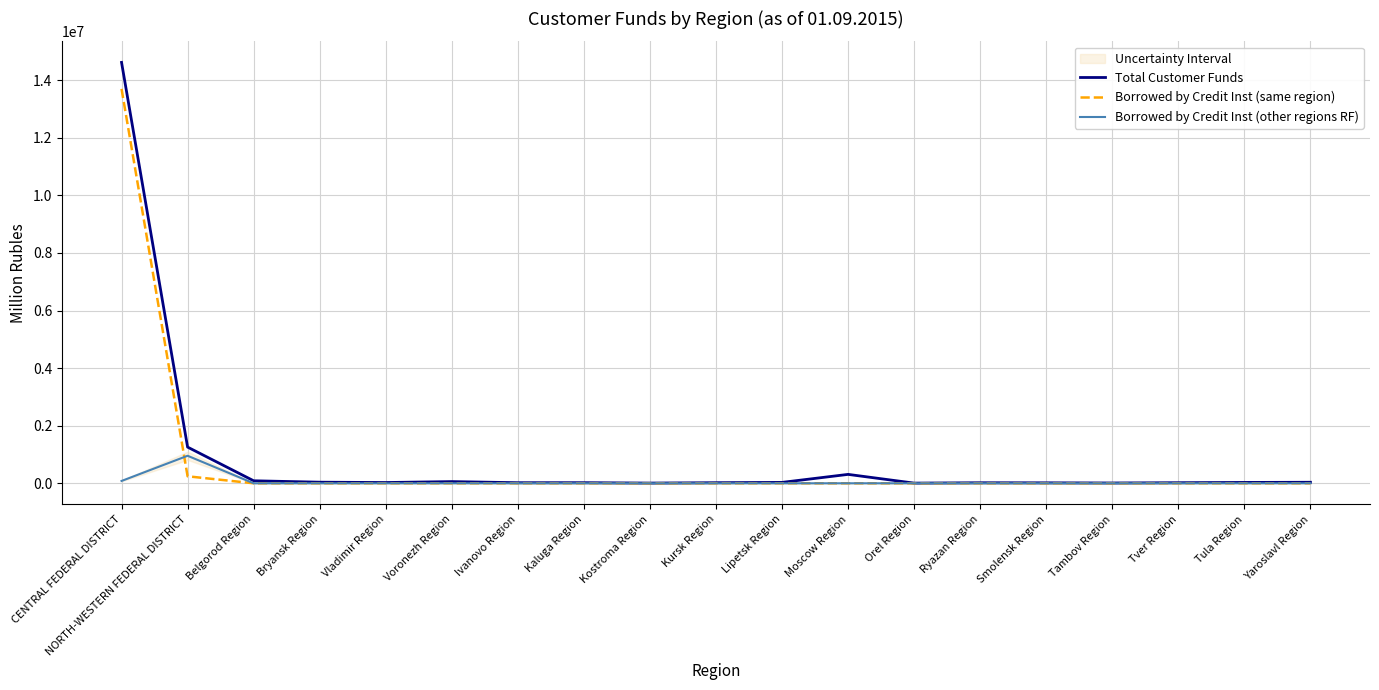

At which label does Total Customer Funds first exceed 27151?

CENTRAL FEDERAL DISTRICT